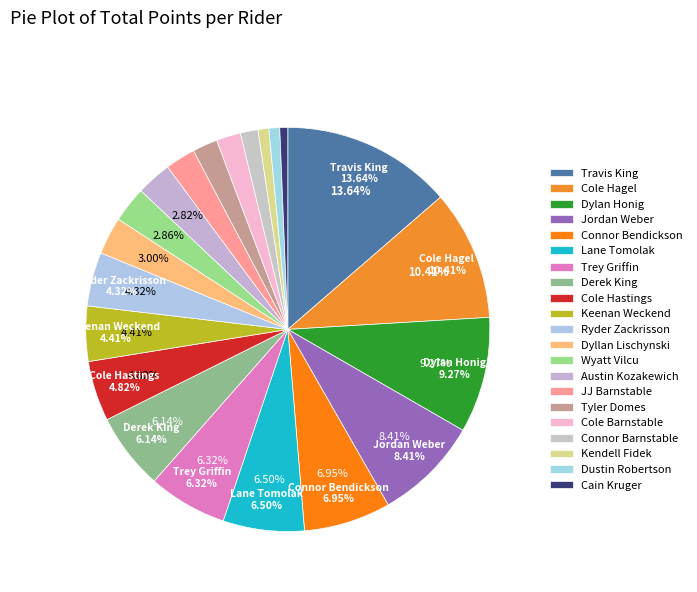

What is the total percentage of Keenan Weckend and Dyllan Lischynski?

7.4%